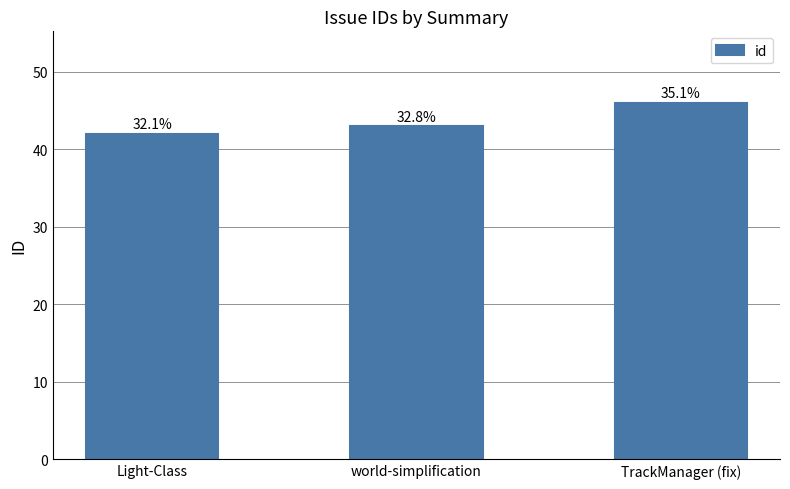

Rank the categories by value from highest to lowest.

TrackManager (fix), world-simplification, Light-Class